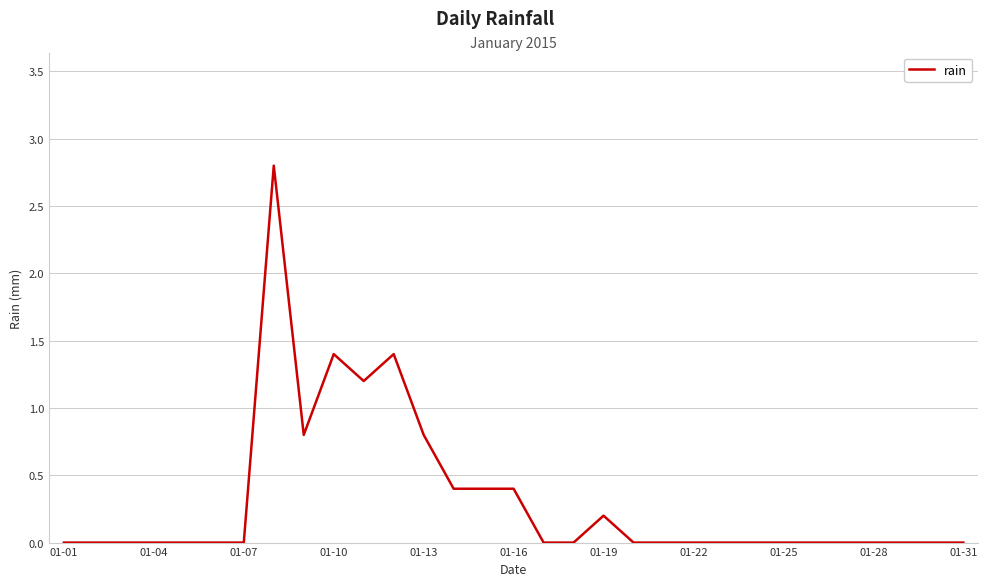

What is the average value?

0.3